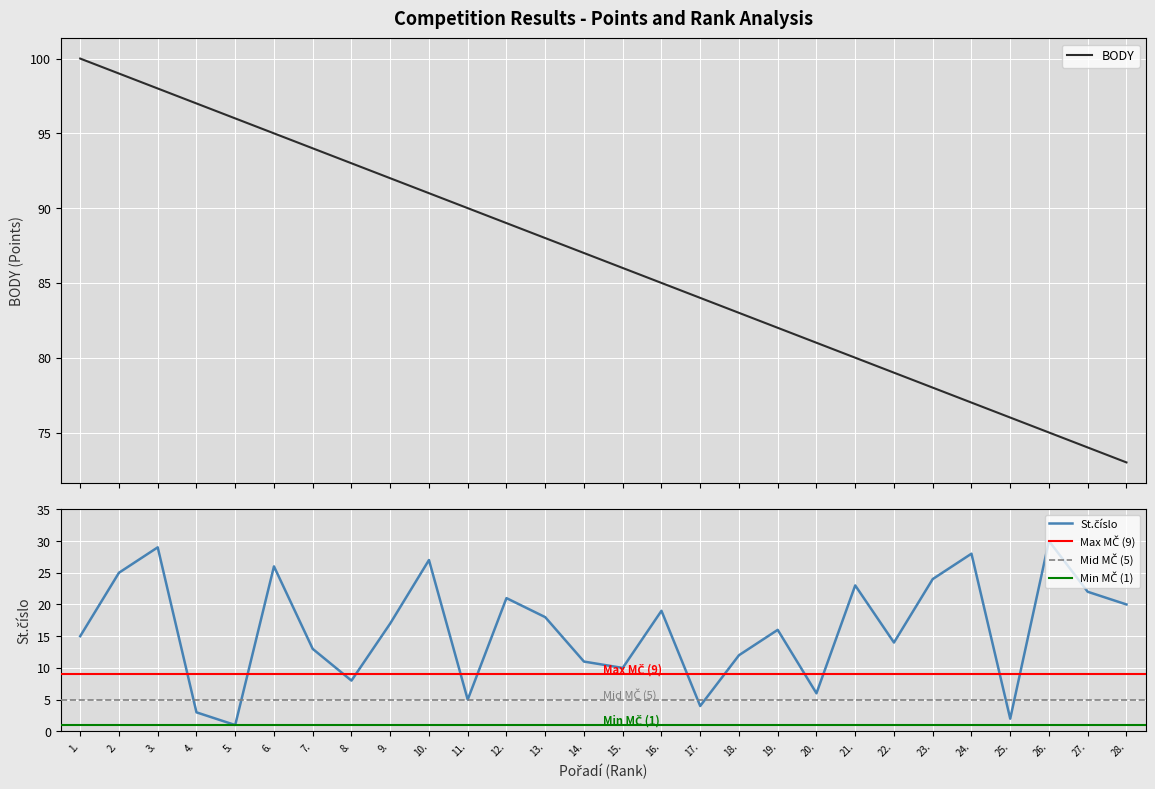

Is the value of St.číslo at 8. greater than the value of BODY at 8.?

No